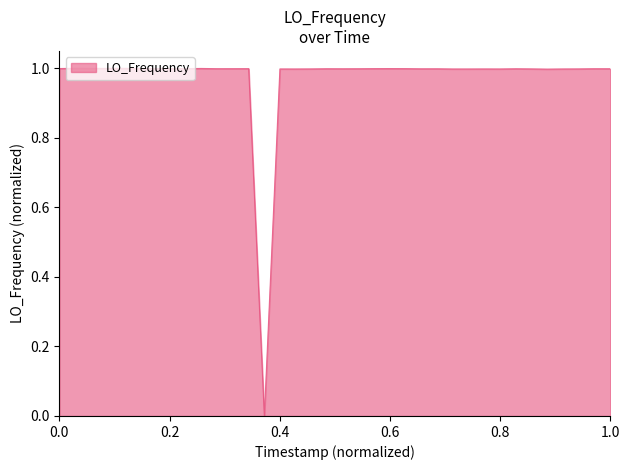

What is the maximum value shown in the chart?

1.0